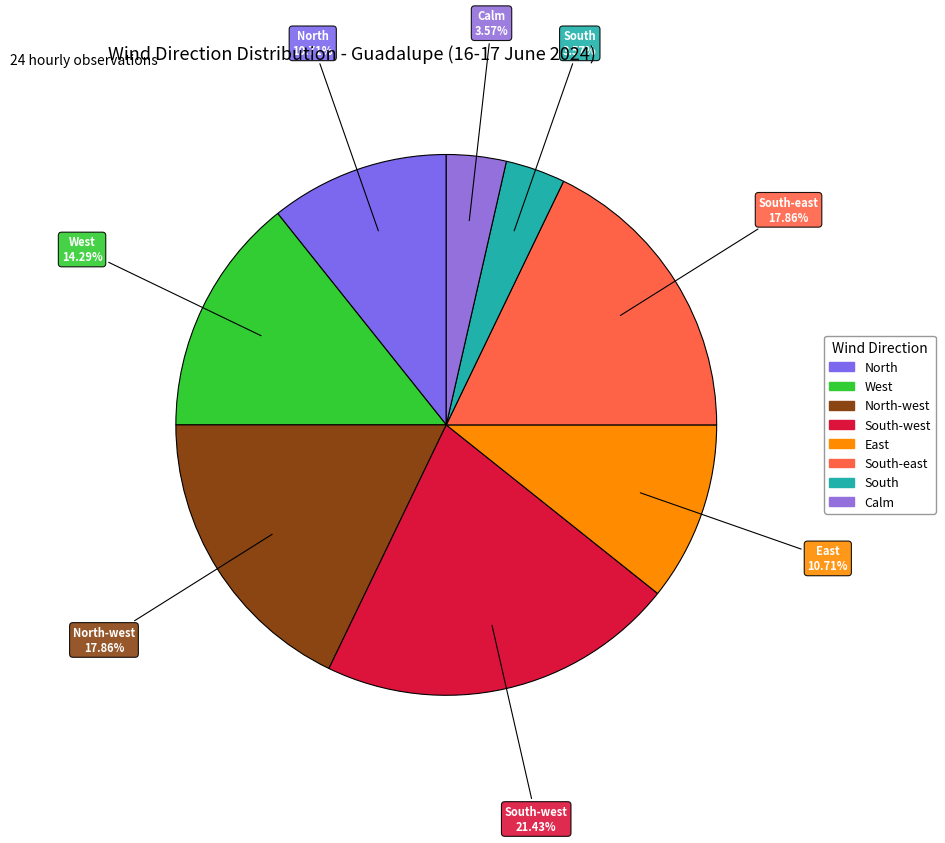

Which category has the biggest portion of the pie?

South-west